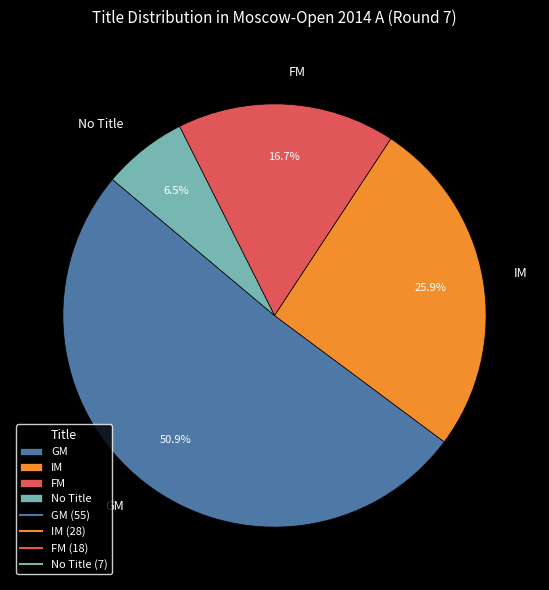

Which category has the biggest portion of the pie?

GM